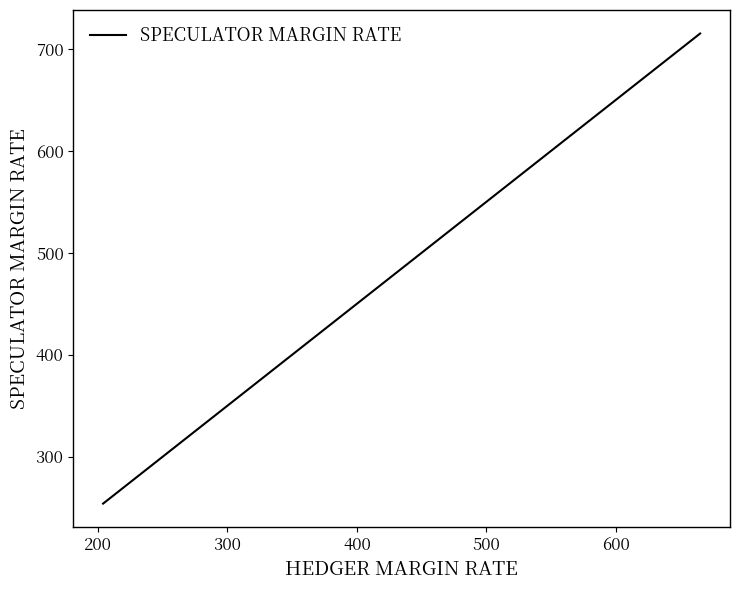

Count the number of categories in the chart.

20